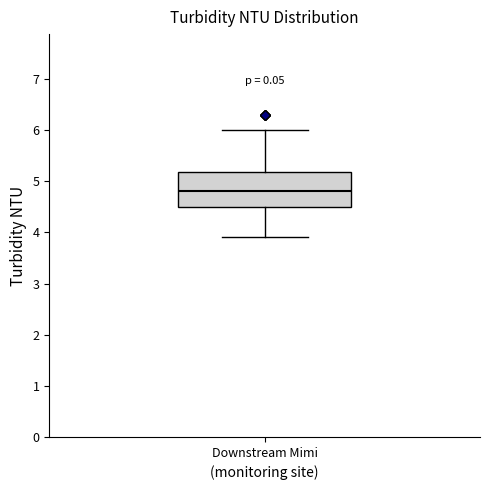

Transcribe this box plot: give where the median line is, the range the box spans, and where the two whiskers end, as read against the y-axis. The values are not printed on the chart, so give them approximately, as read against the axis.

median 4.8, box 4.5 to 5.2, whiskers 3.9 to 6.0